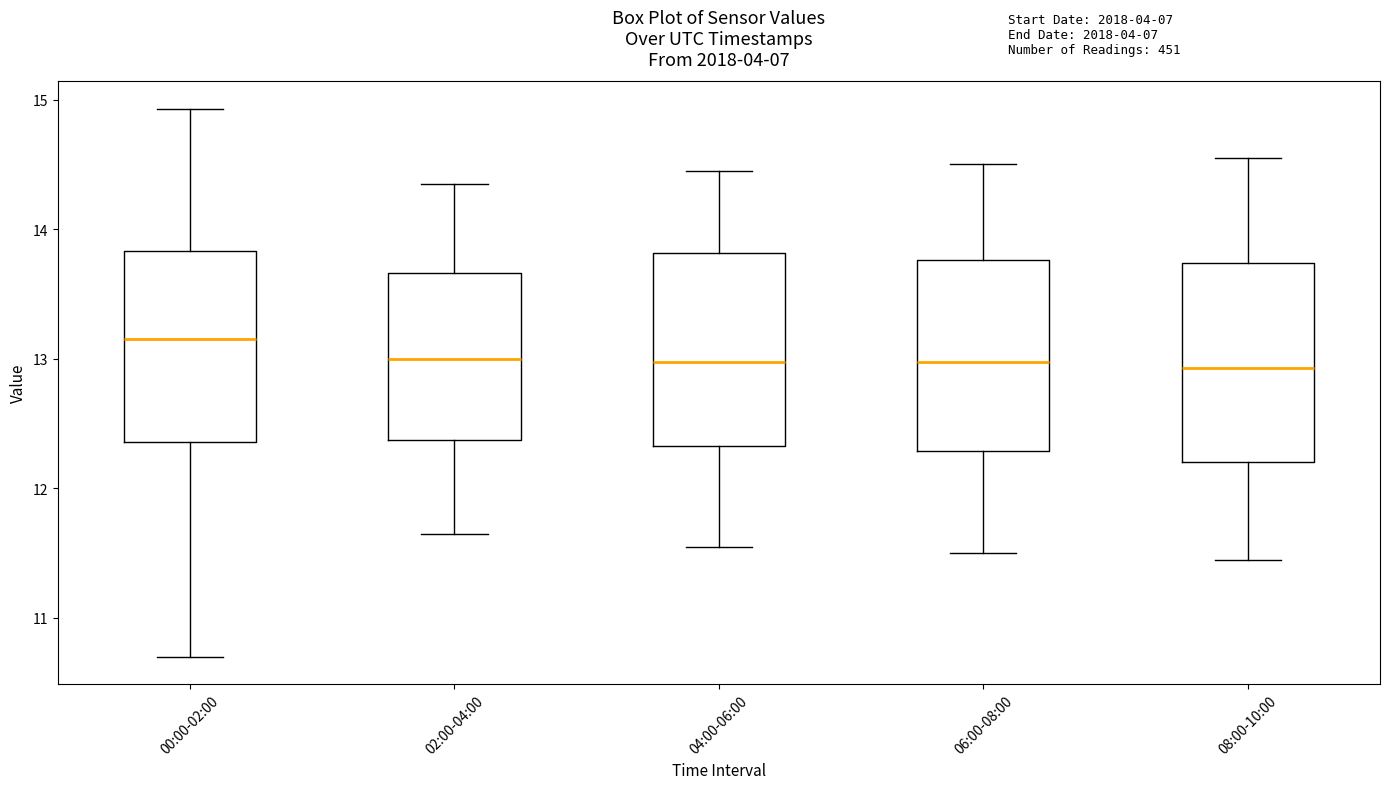

Where does the lower whisker of the box for 00:00-02:00 end on the y-axis? The values are not printed on the chart, so give them approximately, as read against the axis.

10.7